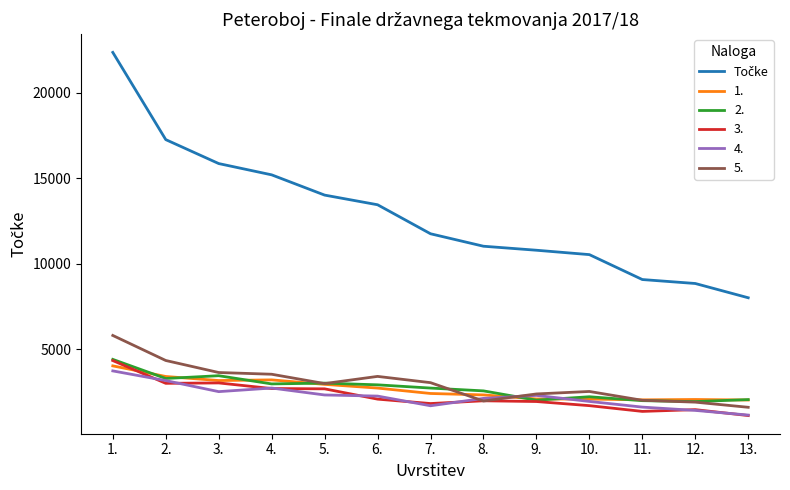

How many lines are shown in the chart?

6